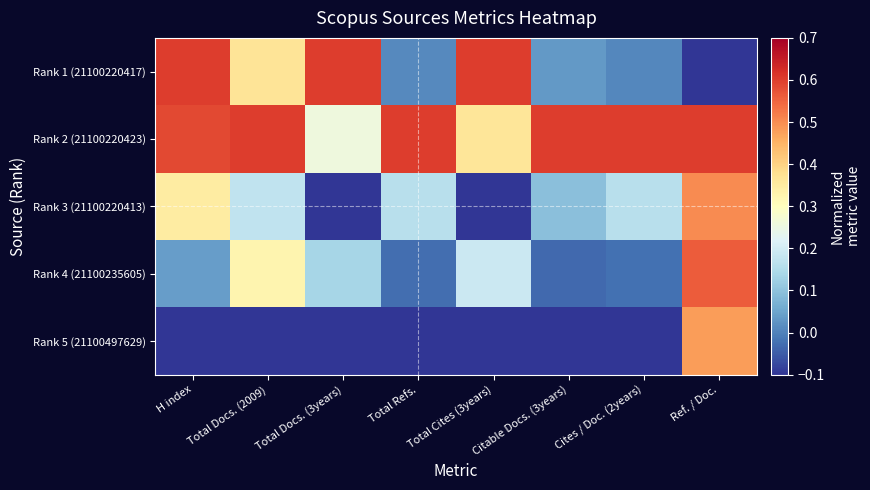

Reading right to left, extract all data points from this chart.

Rank 1 (21100220417): Ref. / Doc.=-0.1	Cites / Doc. (2years)=0.0	Citable Docs. (3years)=0.0	Total Cites (3years)=0.6	Total Refs.=0.0	Total Docs. (3years)=0.6	Total Docs. (2009)=0.4	H index=0.6
Rank 2 (21100220423): Ref. / Doc.=0.6	Cites / Doc. (2years)=0.6	Citable Docs. (3years)=0.6	Total Cites (3years)=0.4	Total Refs.=0.6	Total Docs. (3years)=0.3	Total Docs. (2009)=0.6	H index=0.6
Rank 3 (21100220413): Ref. / Doc.=0.5	Cites / Doc. (2years)=0.2	Citable Docs. (3years)=0.1	Total Cites (3years)=-0.1	Total Refs.=0.2	Total Docs. (3years)=-0.1	Total Docs. (2009)=0.2	H index=0.3
Rank 4 (21100235605): Ref. / Doc.=0.6	Cites / Doc. (2years)=-0.0	Citable Docs. (3years)=-0.0	Total Cites (3years)=0.2	Total Refs.=-0.0	Total Docs. (3years)=0.1	Total Docs. (2009)=0.3	H index=0.0
Rank 5 (21100497629): Ref. / Doc.=0.5	Cites / Doc. (2years)=-0.1	Citable Docs. (3years)=-0.1	Total Cites (3years)=-0.1	Total Refs.=-0.1	Total Docs. (3years)=-0.1	Total Docs. (2009)=-0.1	H index=-0.1